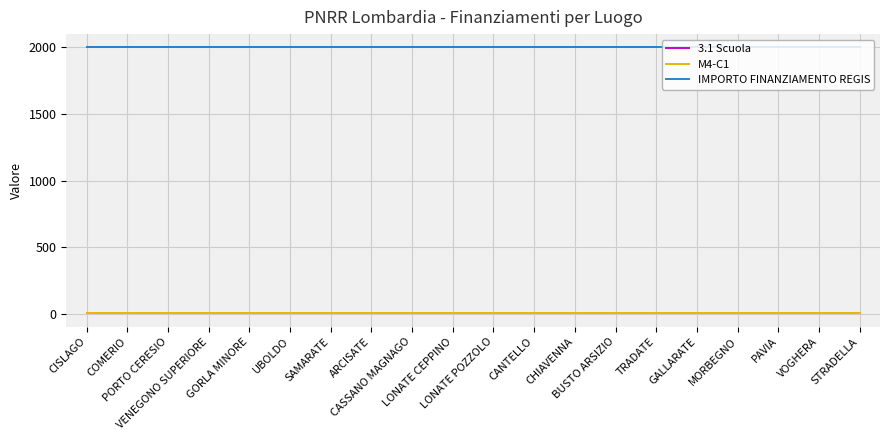

What is the smallest value displayed?

2.1